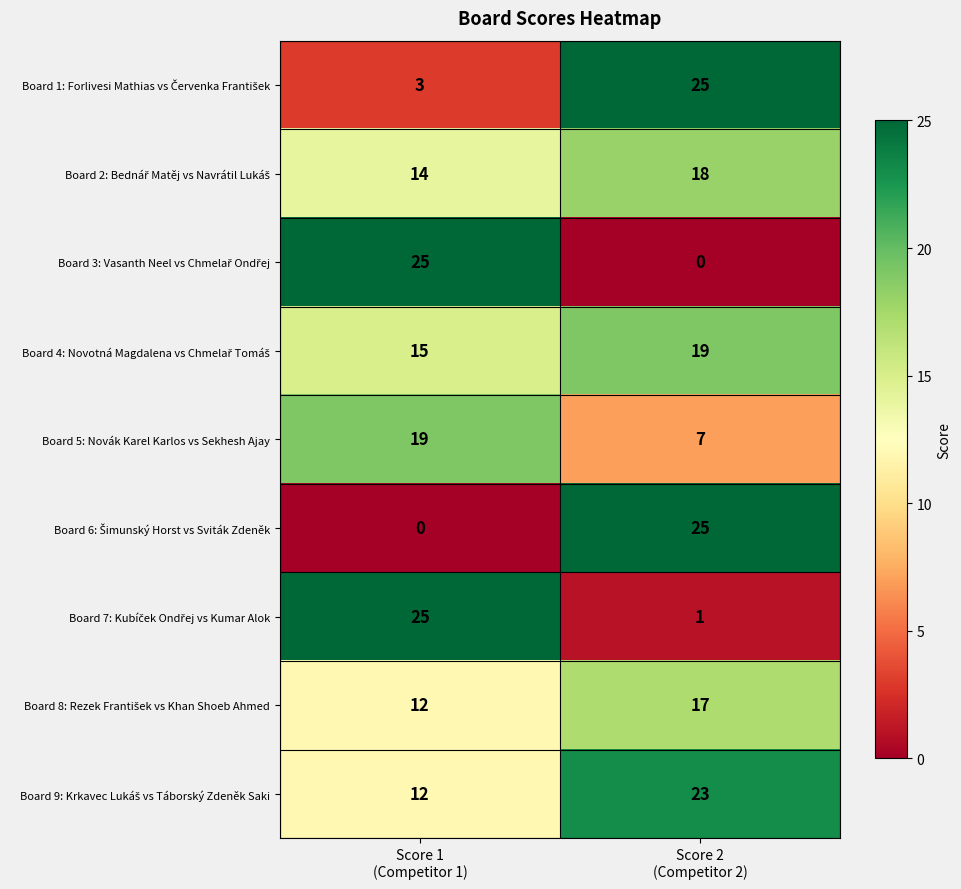

What is the maximum value shown in the chart?

25